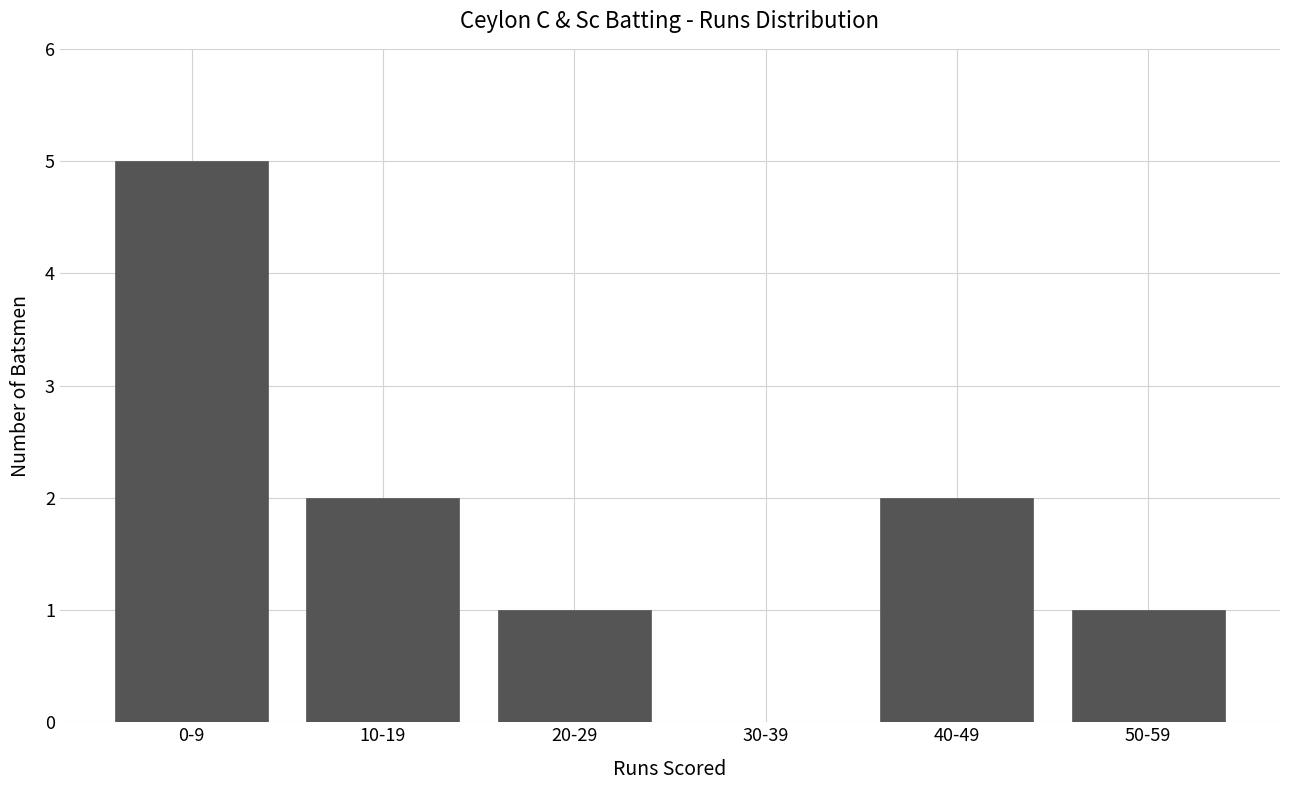

Reading right to left, transcribe all the data shown in this chart.

50-59=1	40-49=2	30-39=0	20-29=1	10-19=2	0-9=5